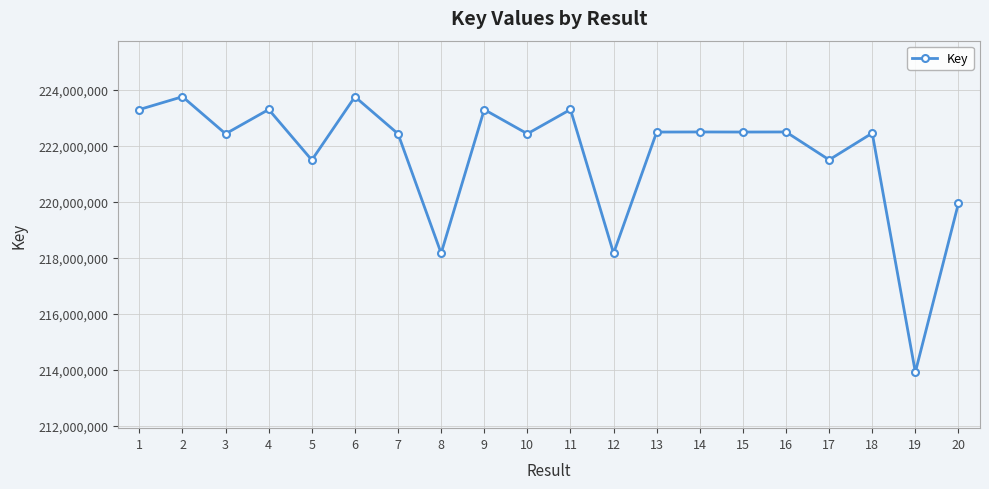

Is it true that the value at 4 is 223297684?

True